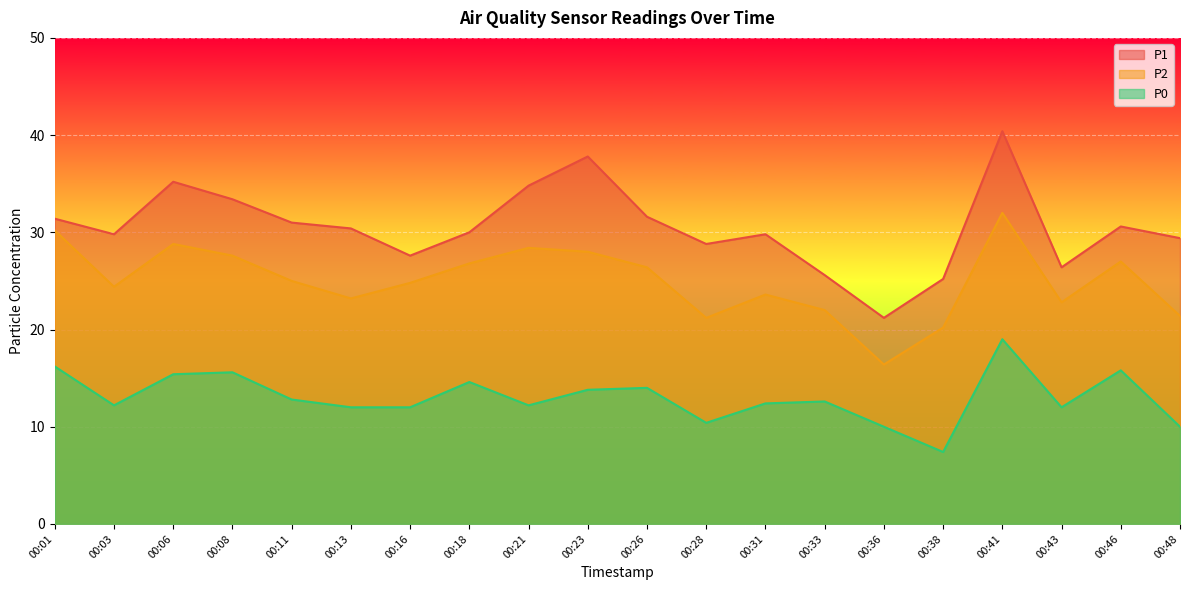

Rank the series at 00:48 from lowest to highest value.

P0, P2, P1